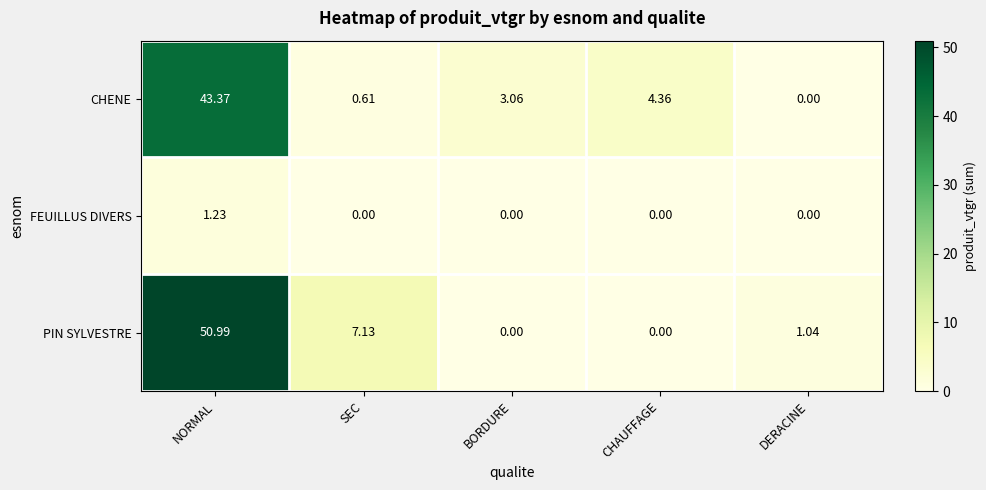

Which series has the widest spread of values?

PIN SYLVESTRE